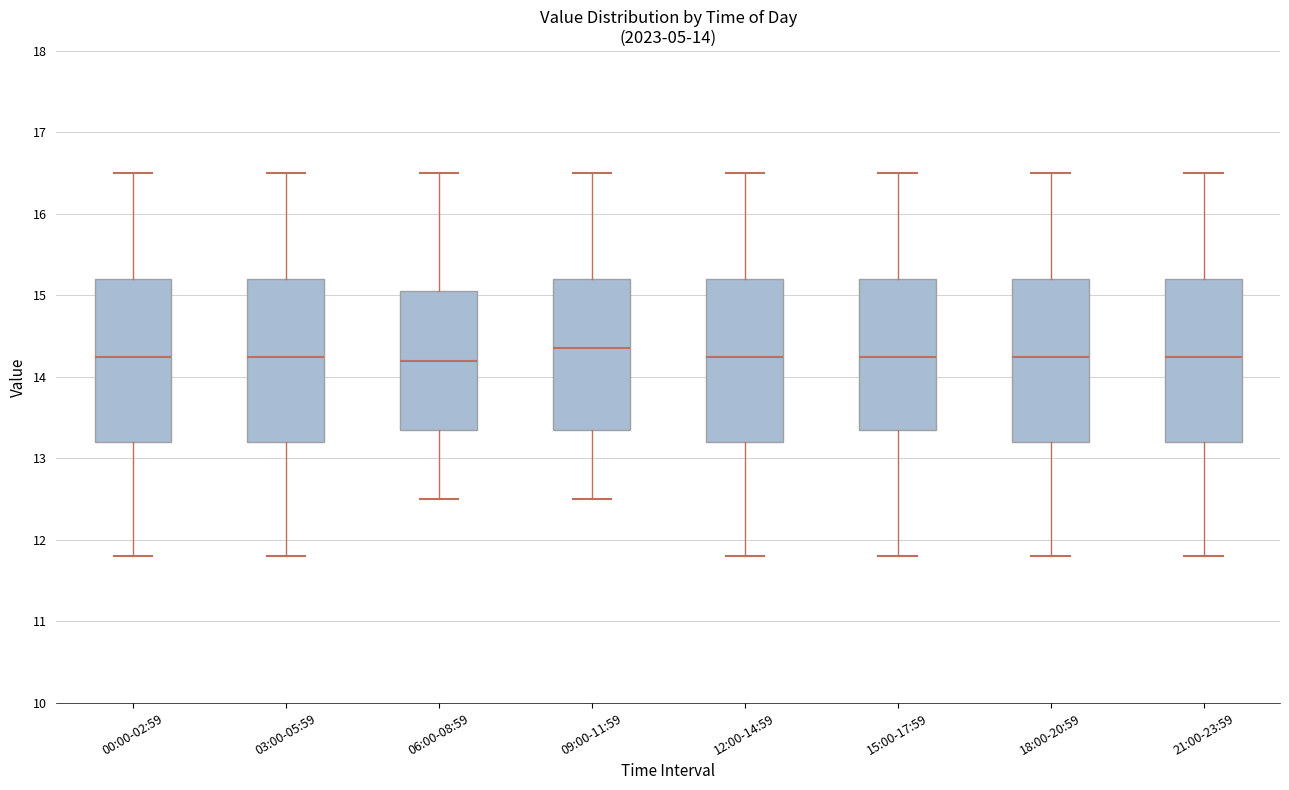

Which box has the highest median line?

09:00-11:59